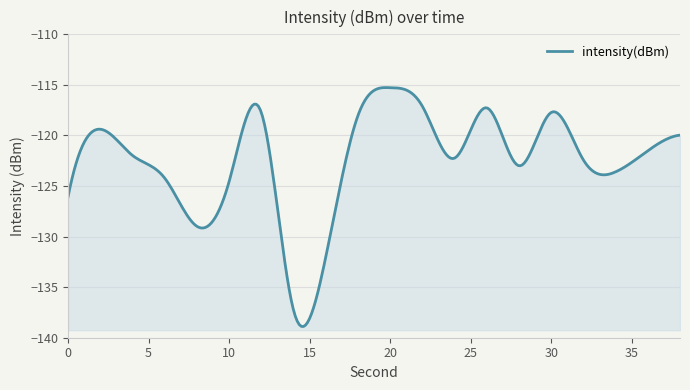

How many points are higher than both their immediate neighbors (excluding endpoints)?

5